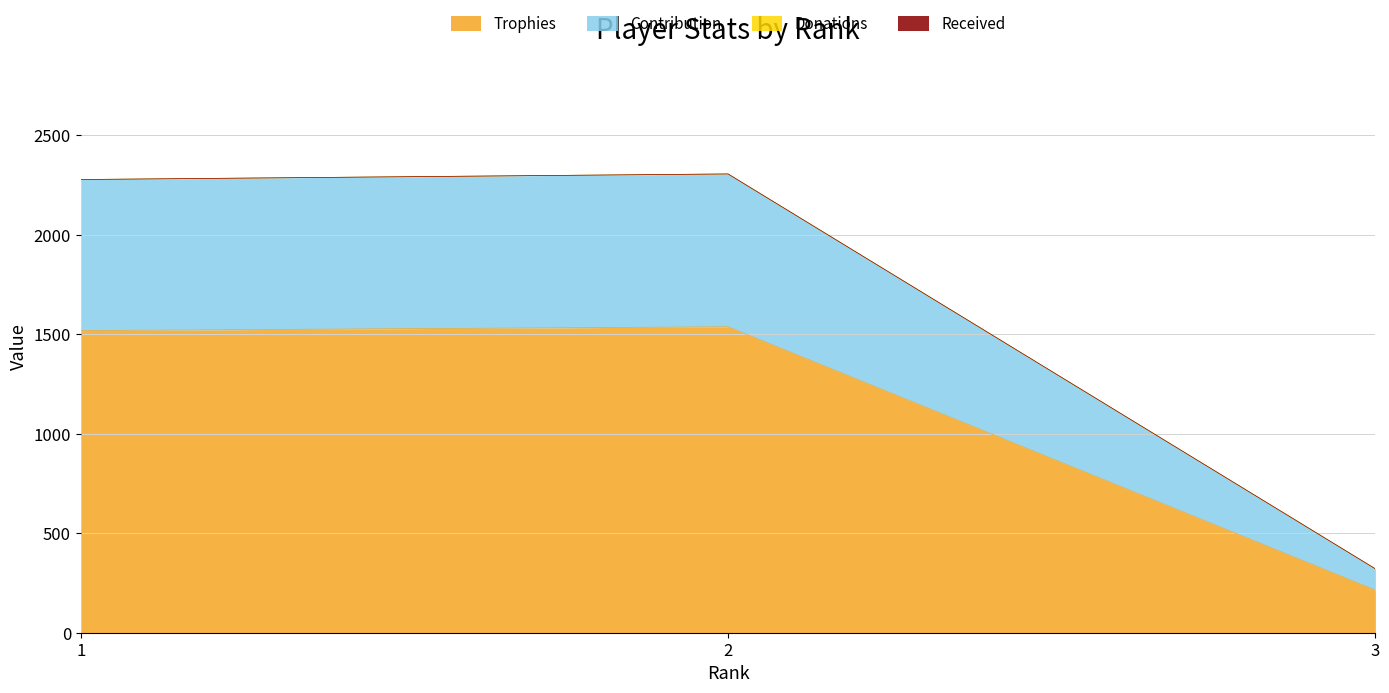

What is the difference between the maximum and minimum values in the Trophies series?

1323